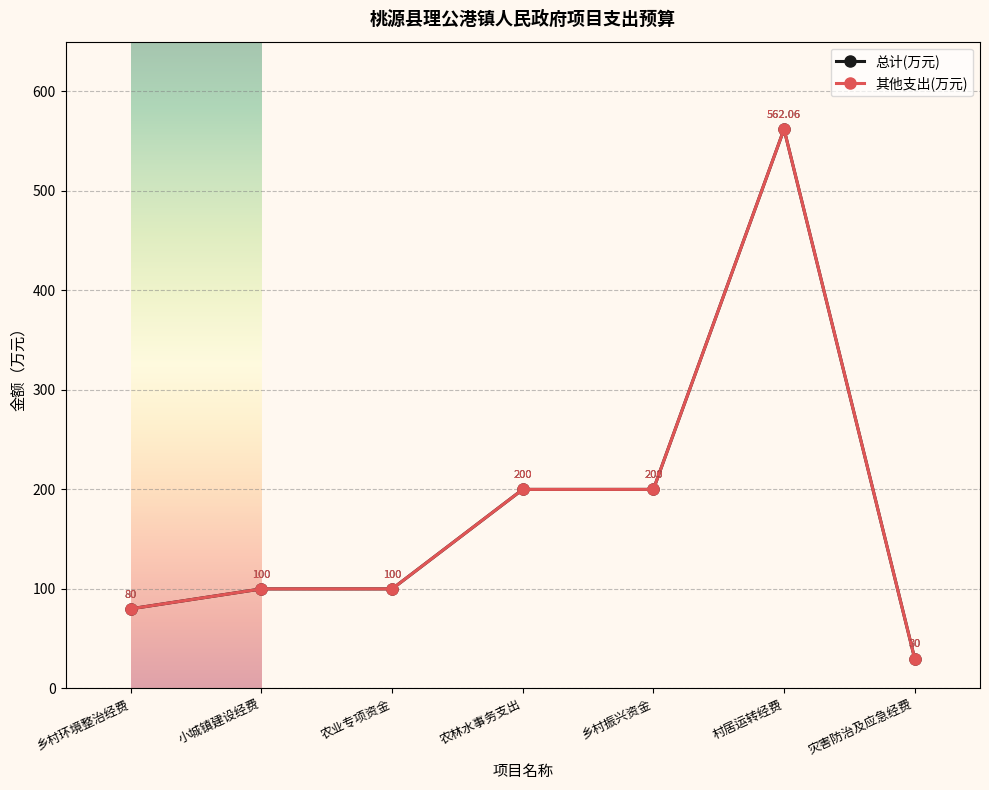

What is the label of the 3rd point from the right?

乡村振兴资金